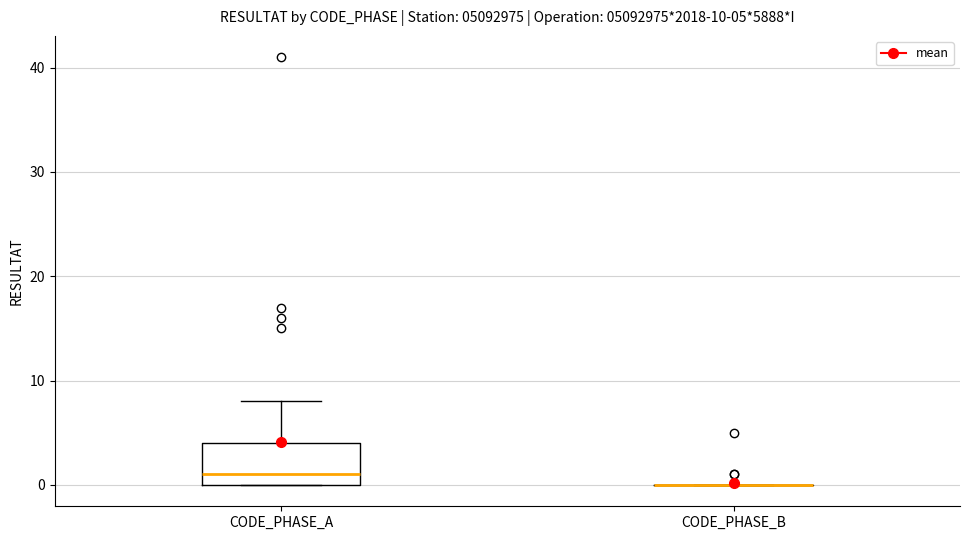

Which box is the tallest, from its lower edge to its upper edge?

CODE_PHASE_A